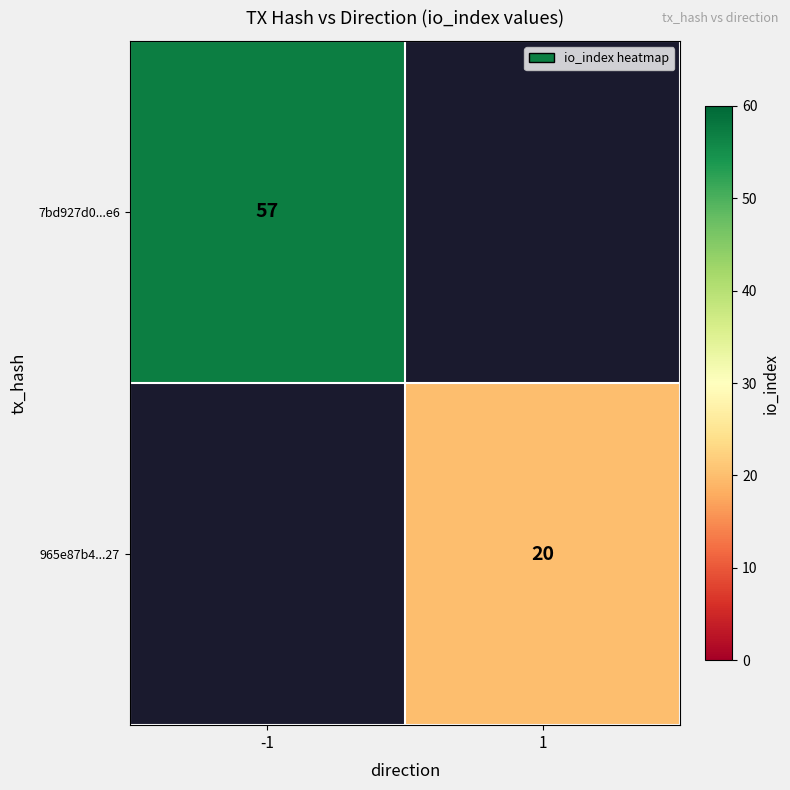

Is it true that 7bd927d0...e6 equals 57 at -1?

True